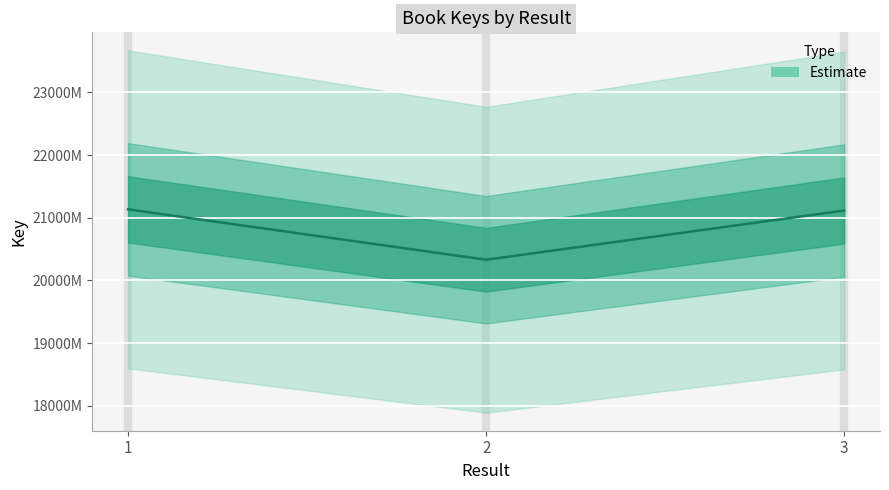

How many values are below 211142430?

1